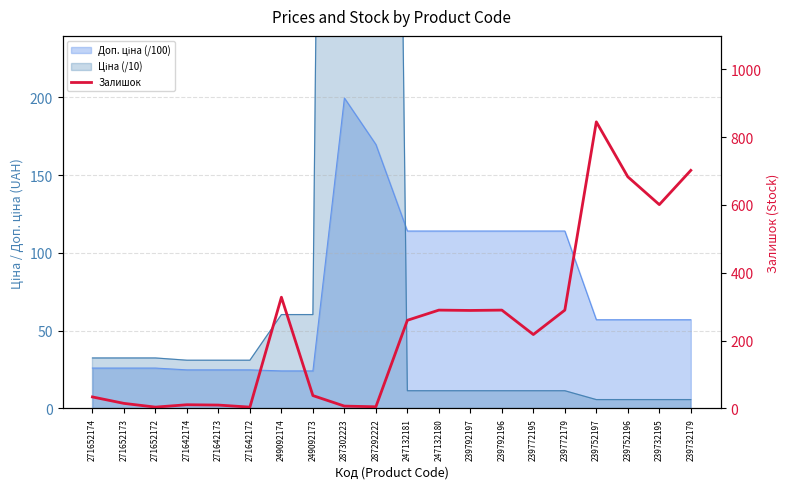

What position from the right is 271642174?

17